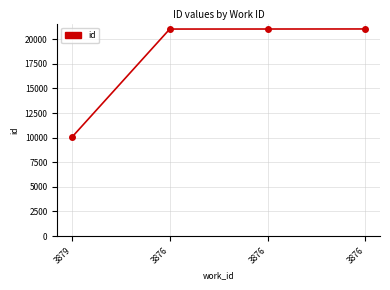

Reading left to right, extract all data points from this chart.

3879=10048	3876=21027	3876=21030	3876=21035